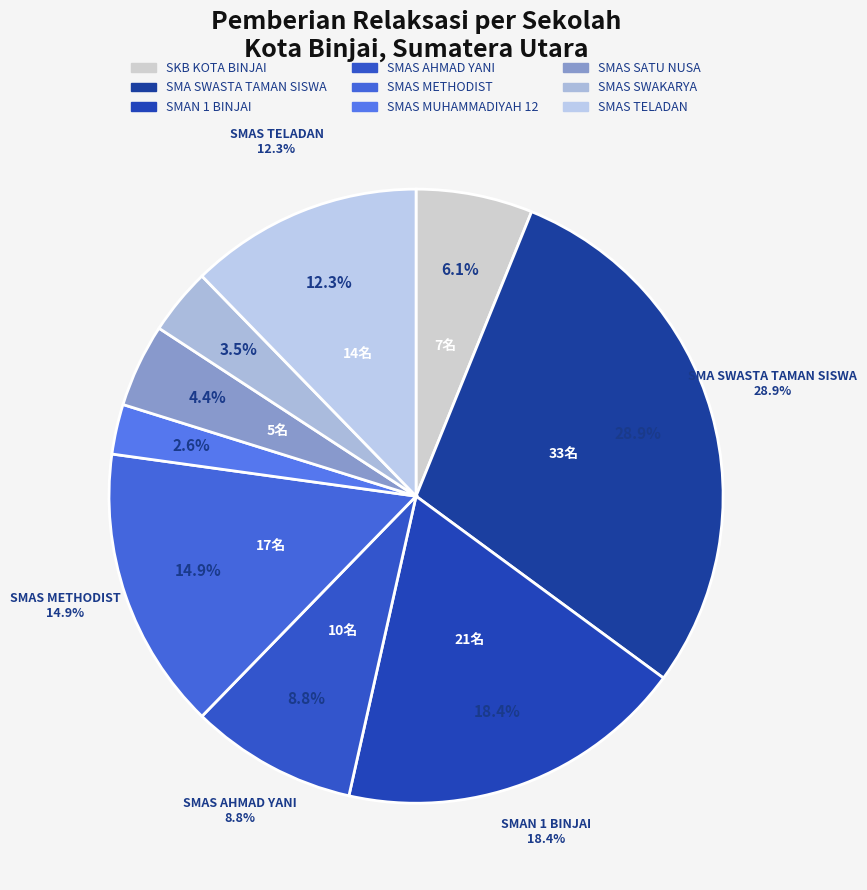

Count the number of slices in the pie.

9